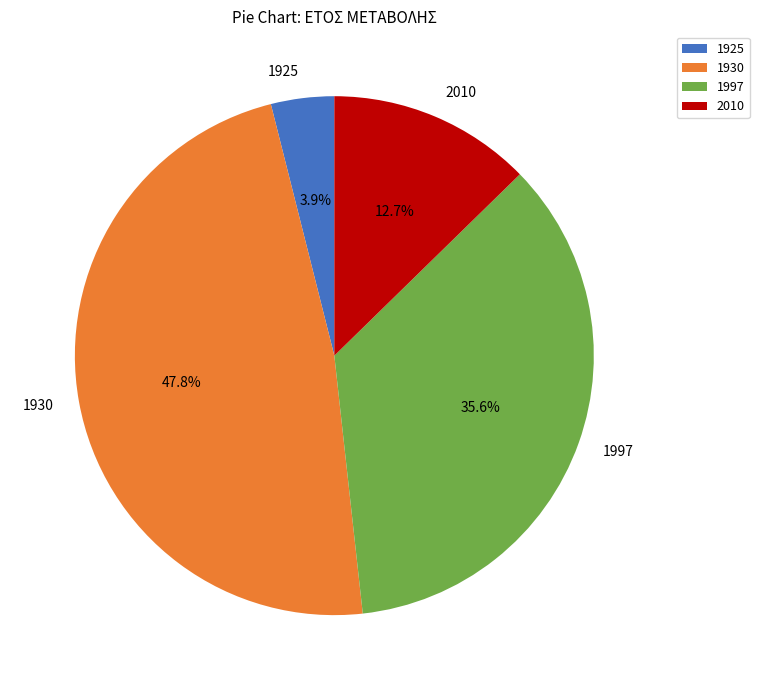

Approximately how many times larger is the value at 1997 compared to 1930?

0.7